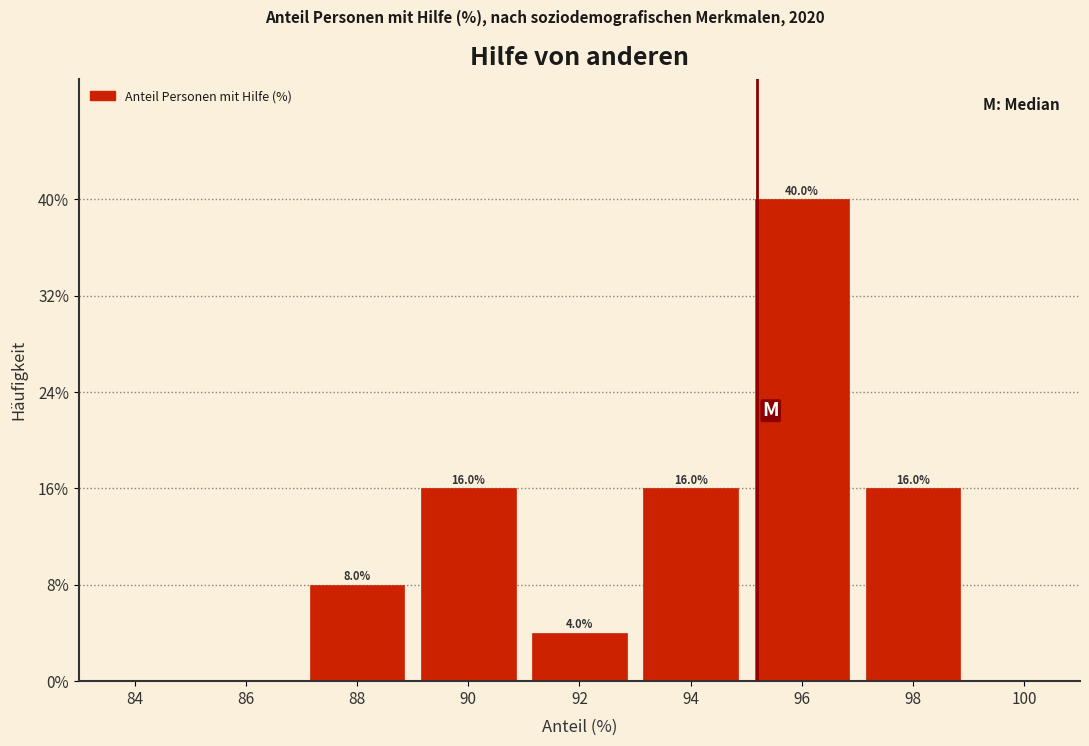

Over which range of the x-axis is the bar tallest?

95 to 97